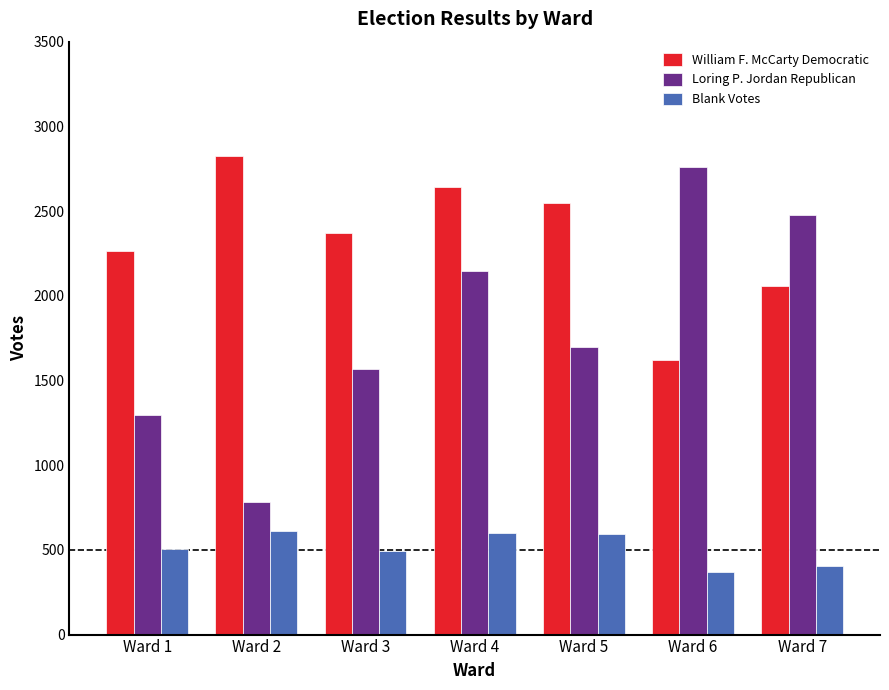

What is the minimum value for William F. McCarty Democratic?

1623